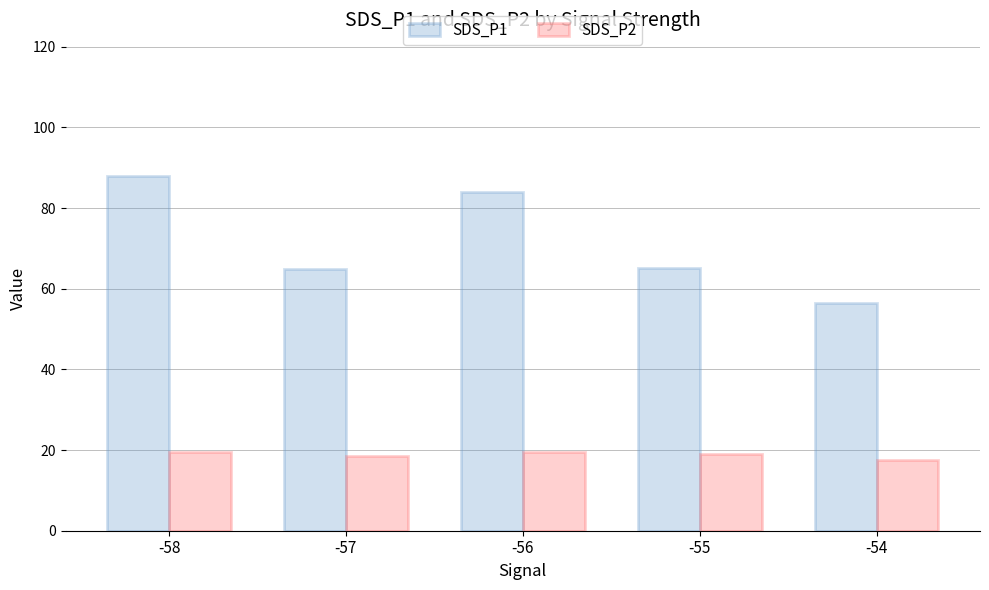

Which series has the largest total across all categories?

SDS_P1